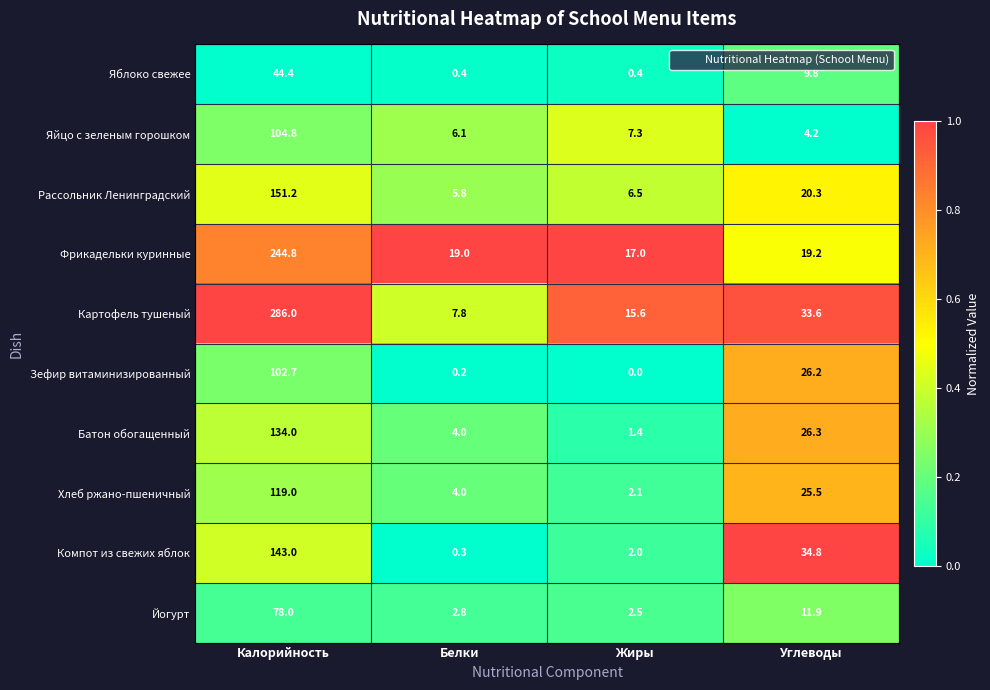

What is the sum of all Фрикадельки куринные values?

300.0